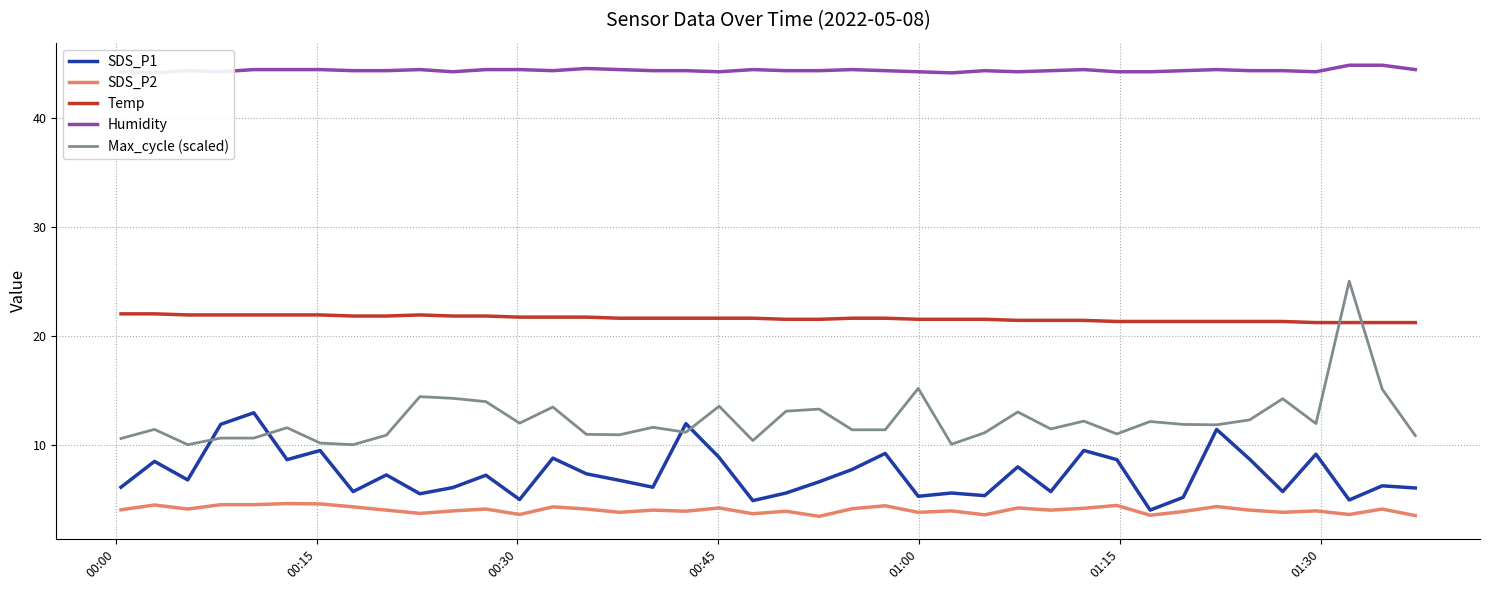

At how many categories does at least one series exceed 40?

40